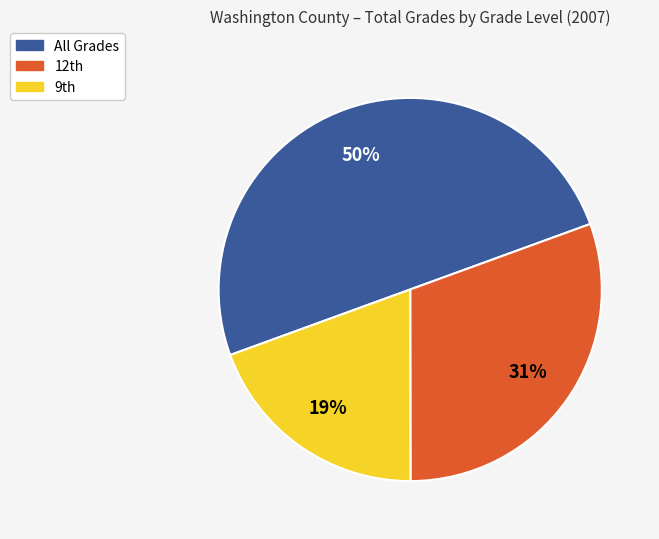

Count the number of slices in the pie.

3